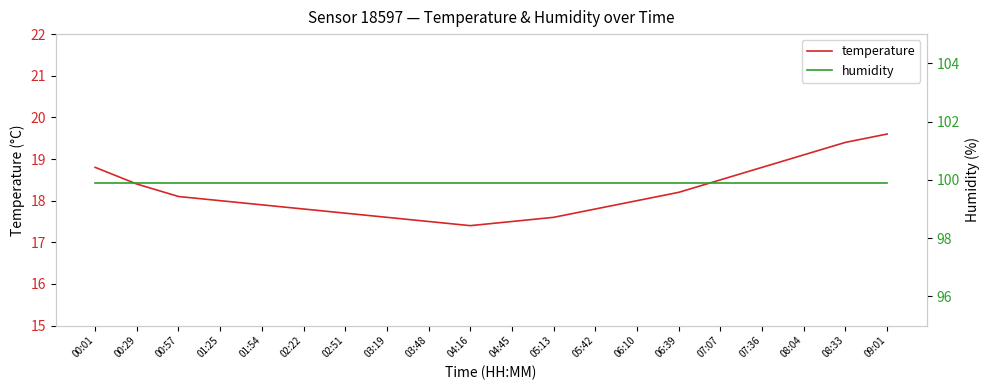

What is the sum of all humidity values?

1998.0